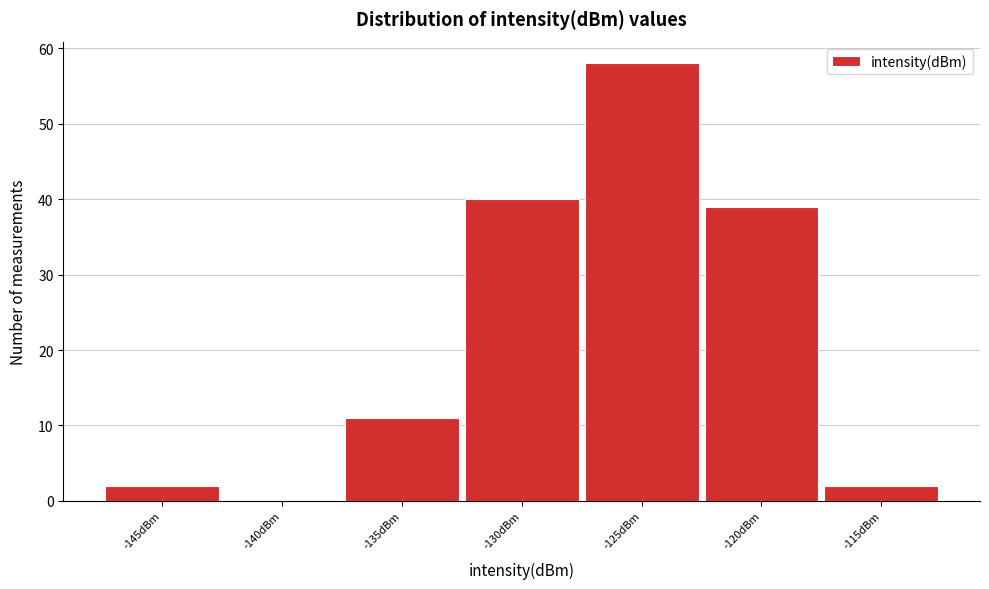

Reading left to right, what are all the values shown in this chart?

-145dBm=2	-140dBm=0	-135dBm=11	-130dBm=40	-125dBm=58	-120dBm=39	-115dBm=2